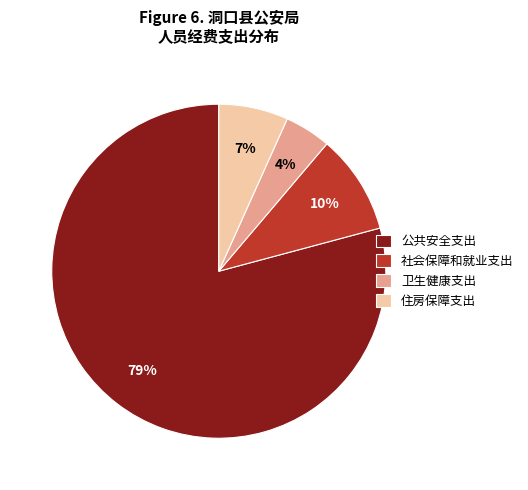

Is it true that 住房保障支出 is 16% of the pie?

False